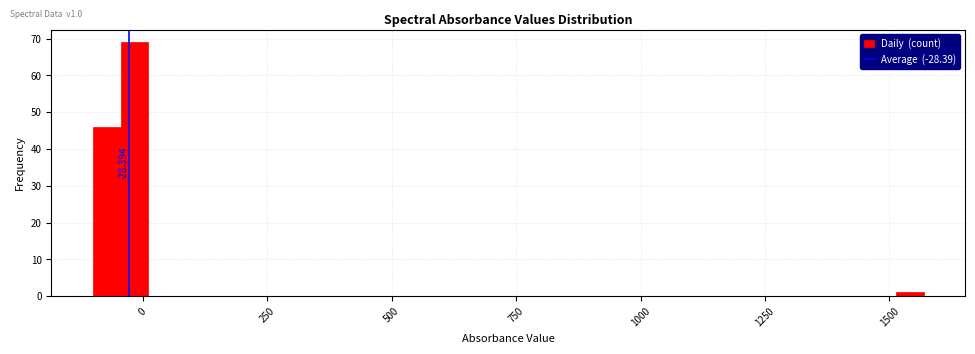

Around what value on the x-axis is the tallest bar? Give the approximate position of its centre, as read against the axis.

0